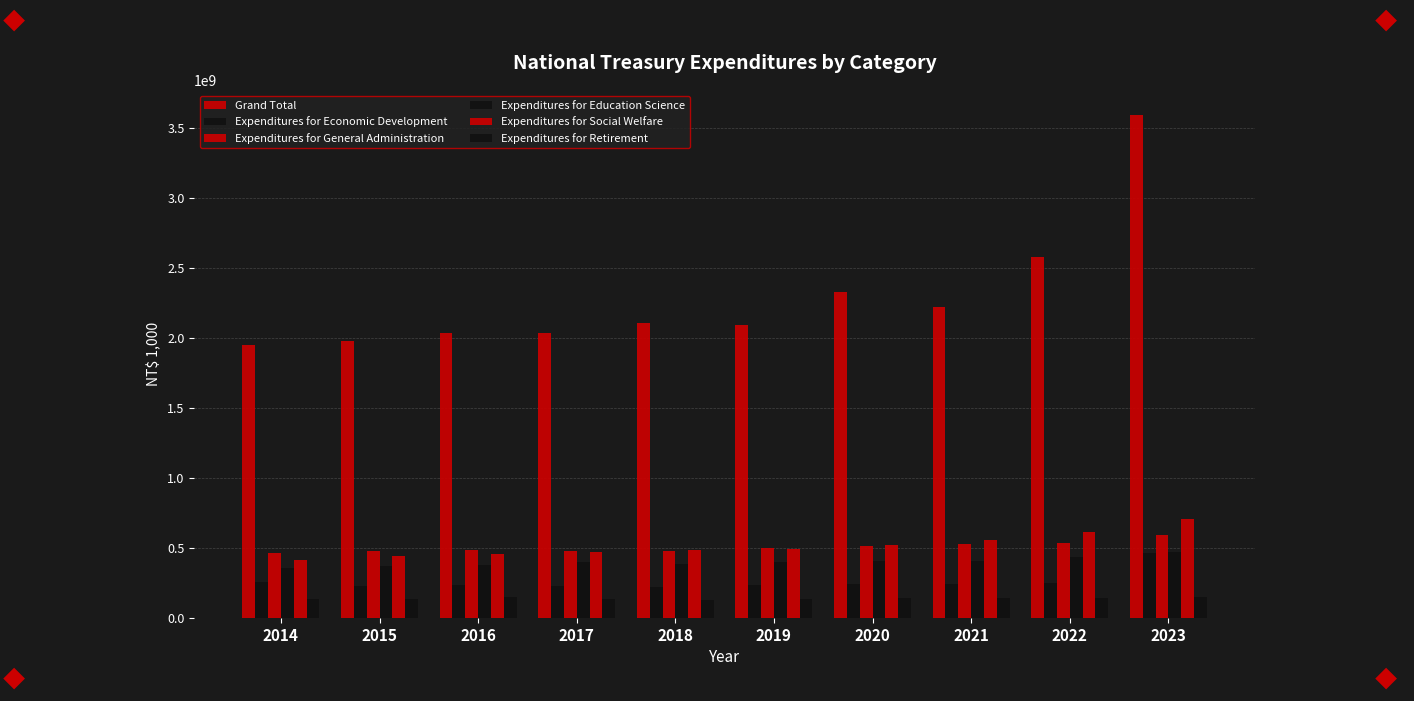

At which label does Expenditures for Economic Development reach its minimum?

2018